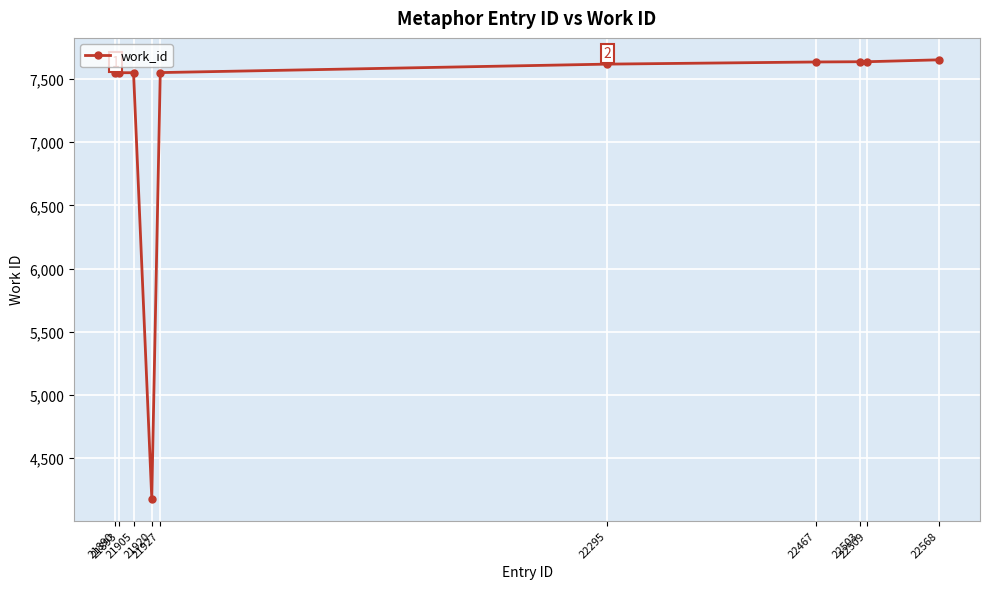

The chart shows a value of 6688 at 21920. True or false?

False